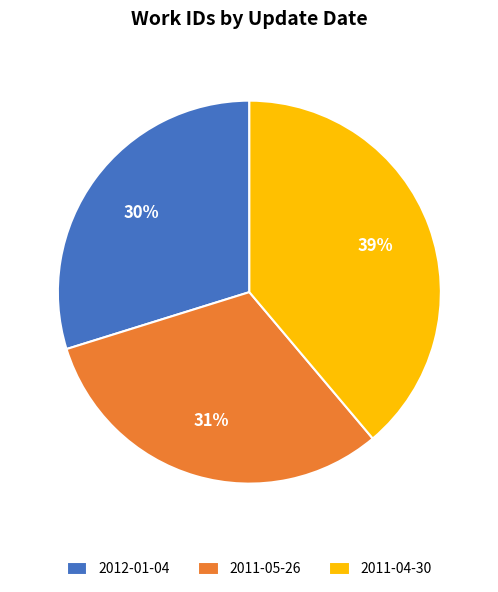

Is there a majority slice in this chart?

No